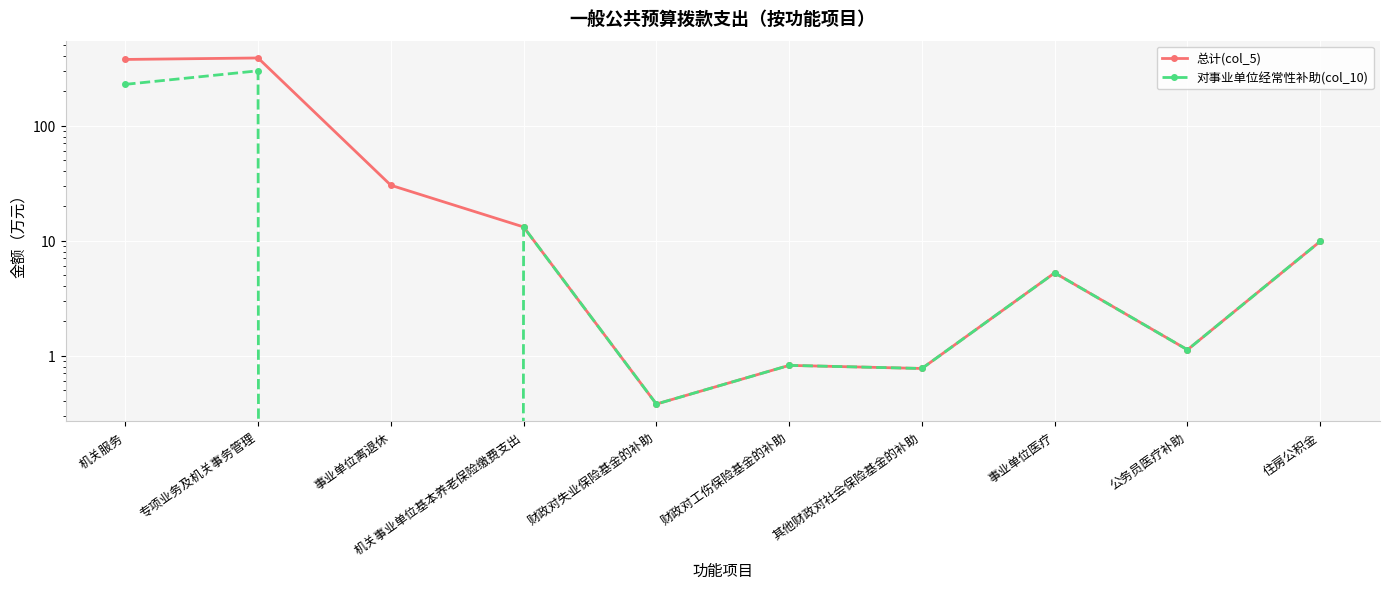

True or false: 对事业单位经常性补助(col_10) and 总计(col_5) intersect in this chart.

False